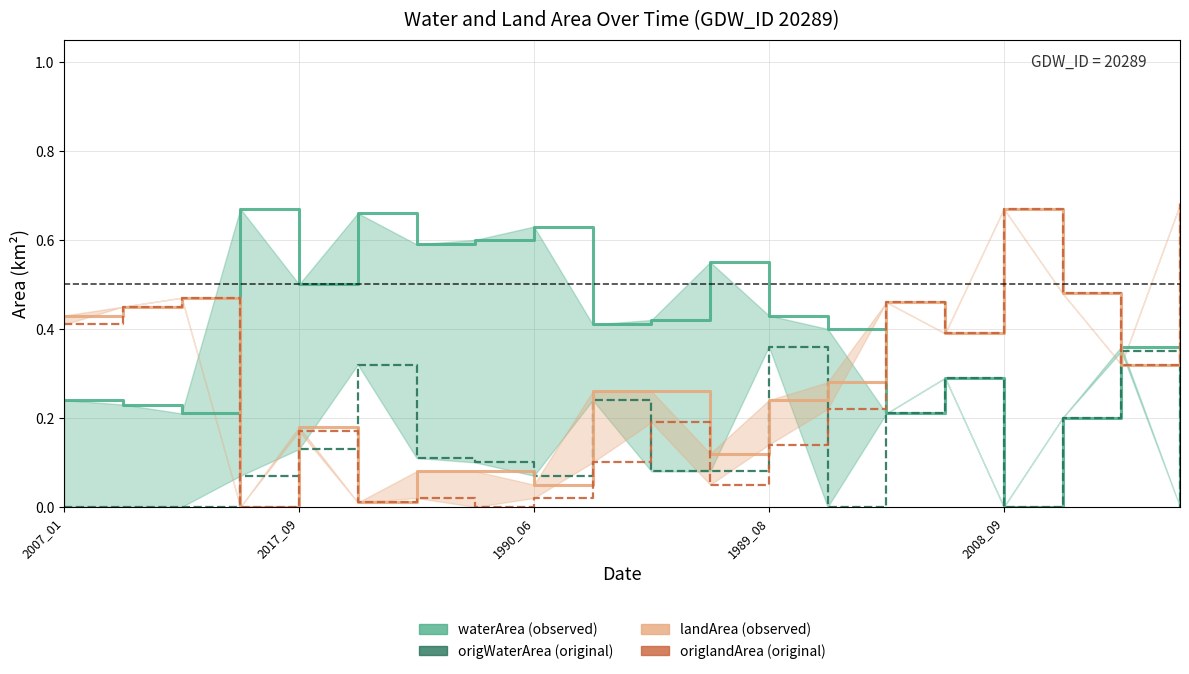

Does the chart display data point markers on the line(s)?

No